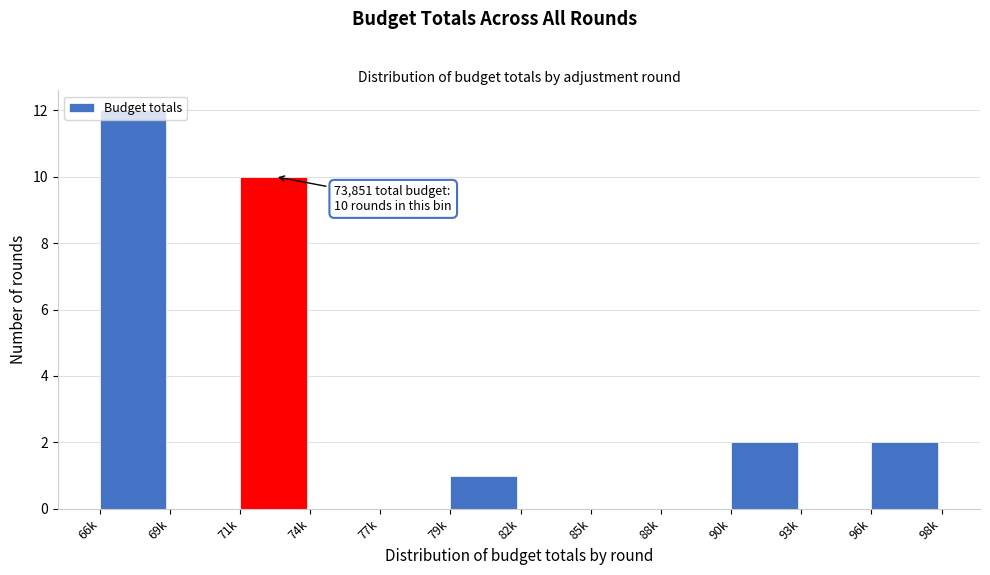

The value at 88k is 0. True or false?

True